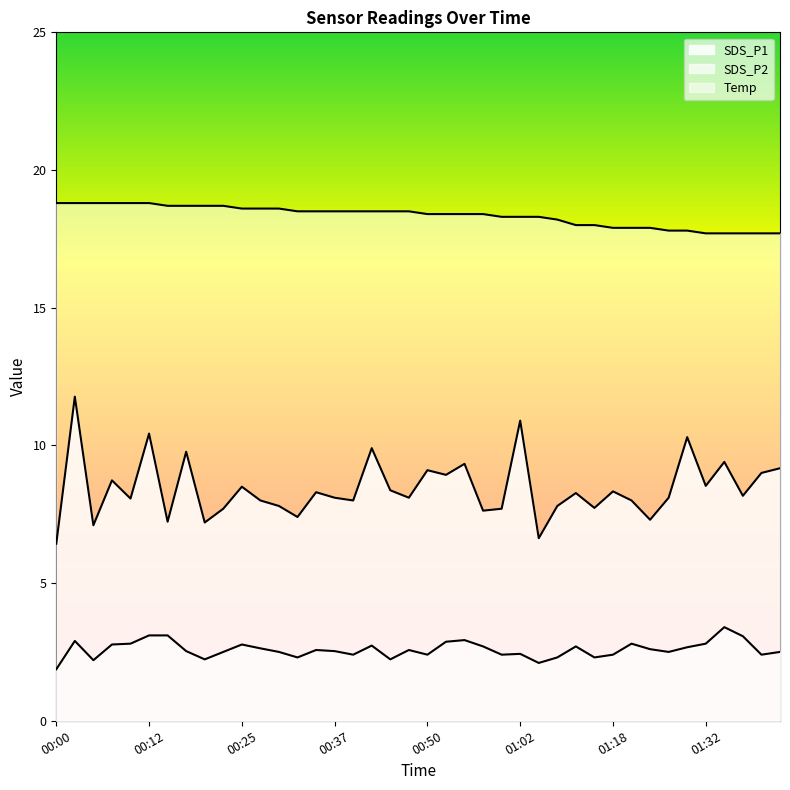

How many values in the SDS_P1 series exceed 8?

24